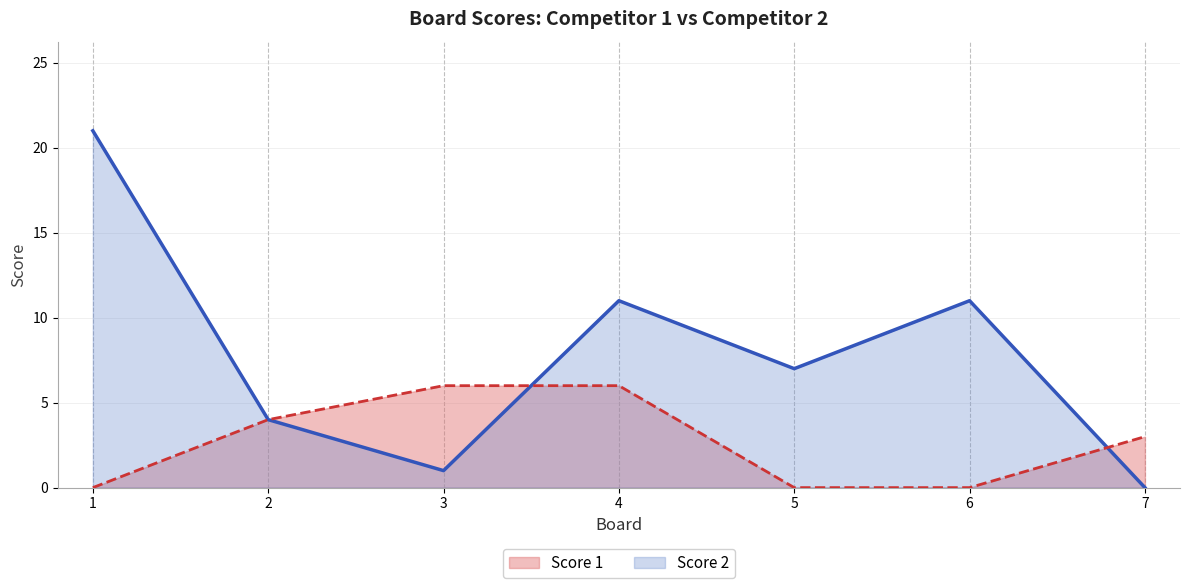

At how many categories does at least one series exceed 19?

1